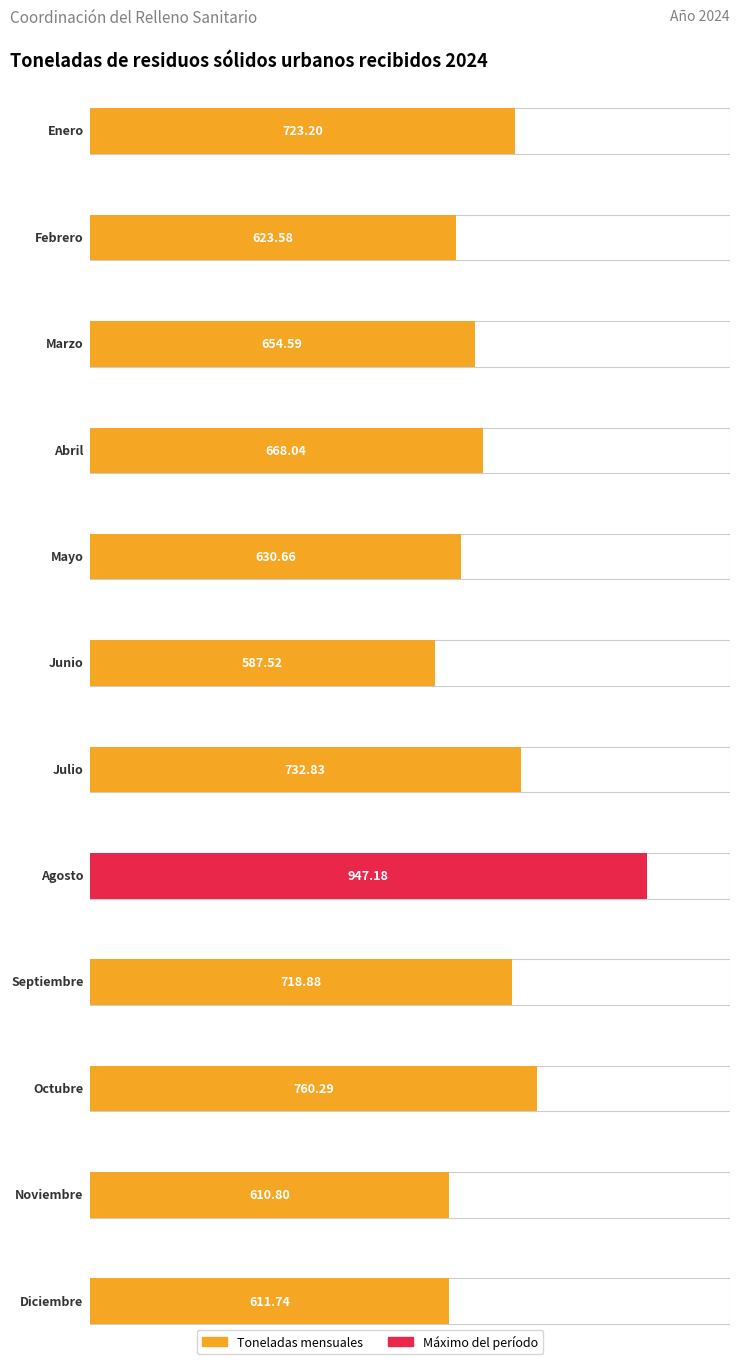

Is it true that the value at Mayo is 630.7?

True